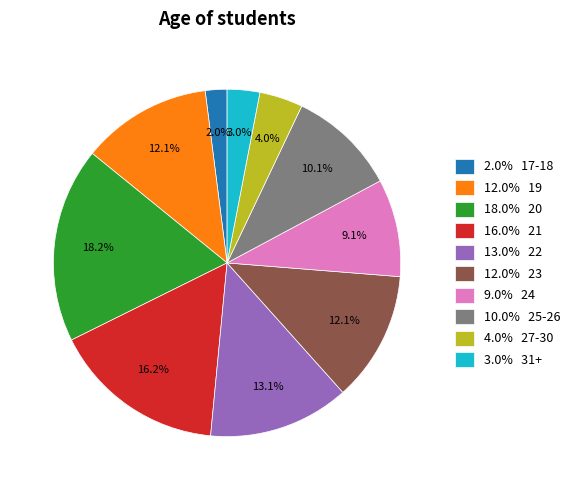

Which has a higher value, 13.0% 22 or 9.0% 24?

13.0% 22